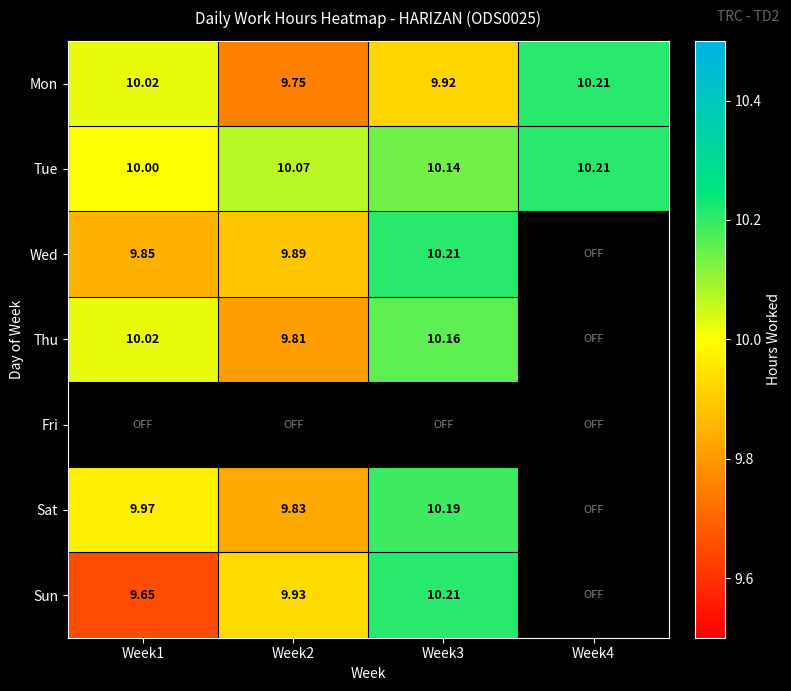

Which label corresponds to the smallest value in the chart?

Week1